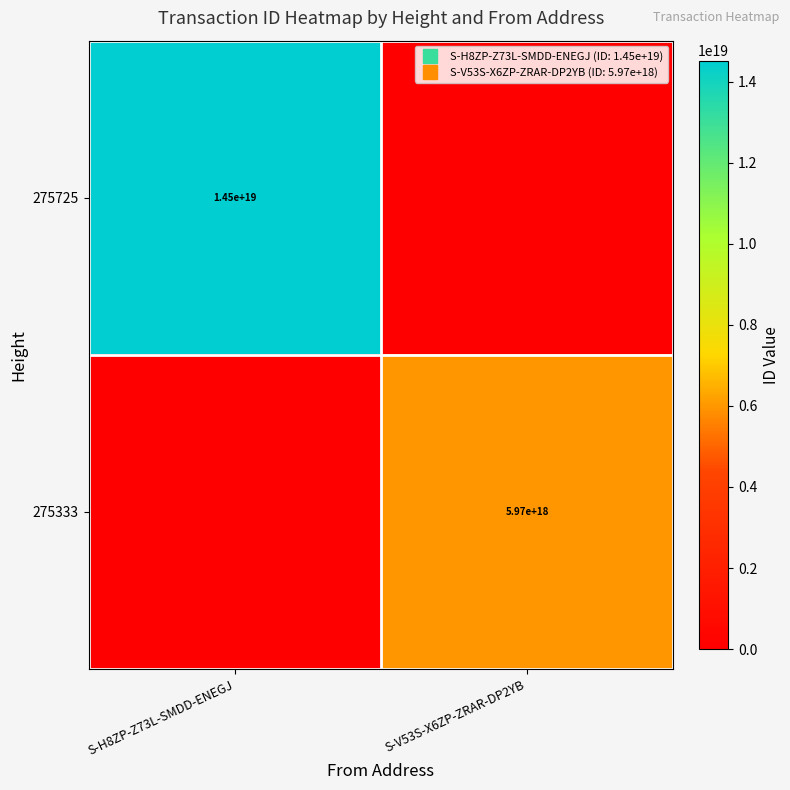

Which series has the largest total across all categories?

275725